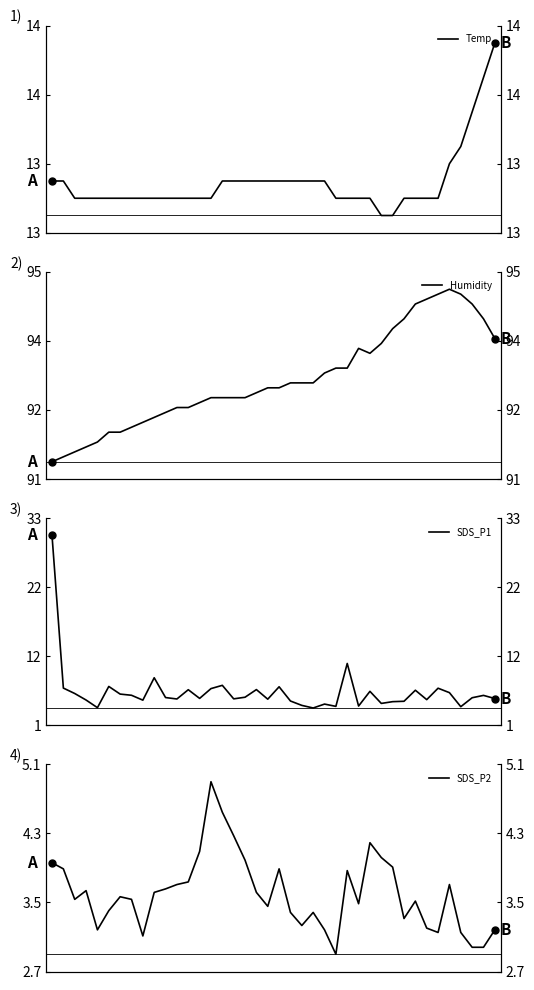

What is the difference between the second highest and minimum values in the SDS_P1 series?

6.8